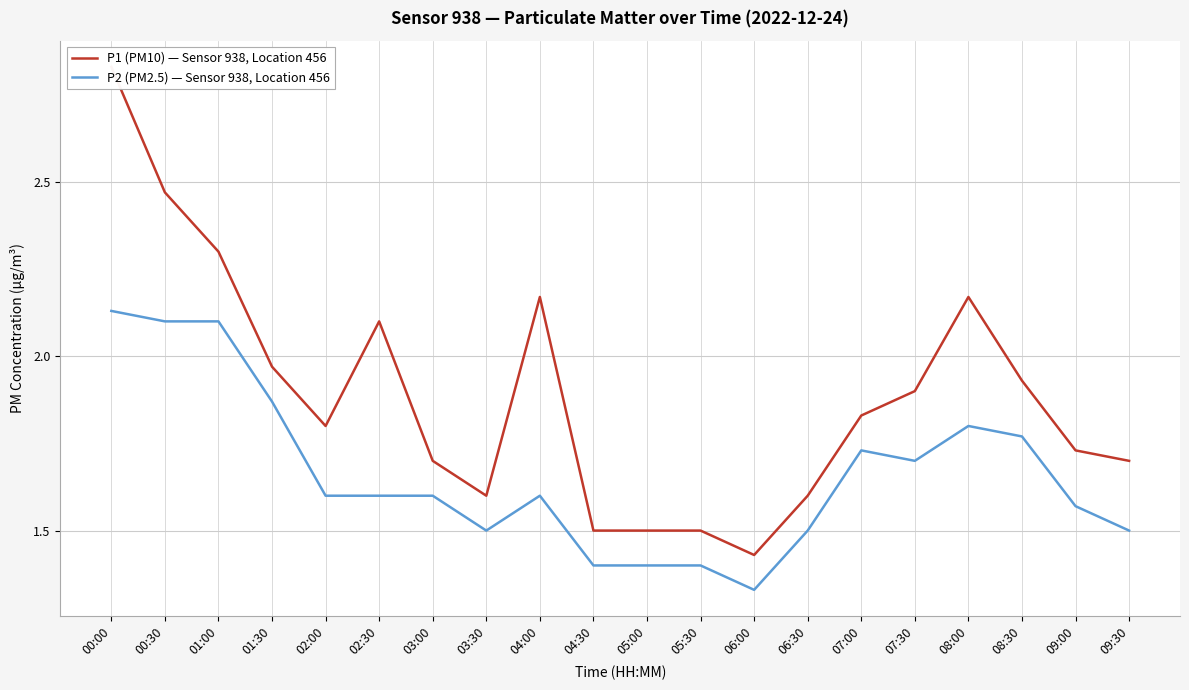

What is the maximum value for P2 (PM2.5) — Sensor 938, Location 456?

2.1